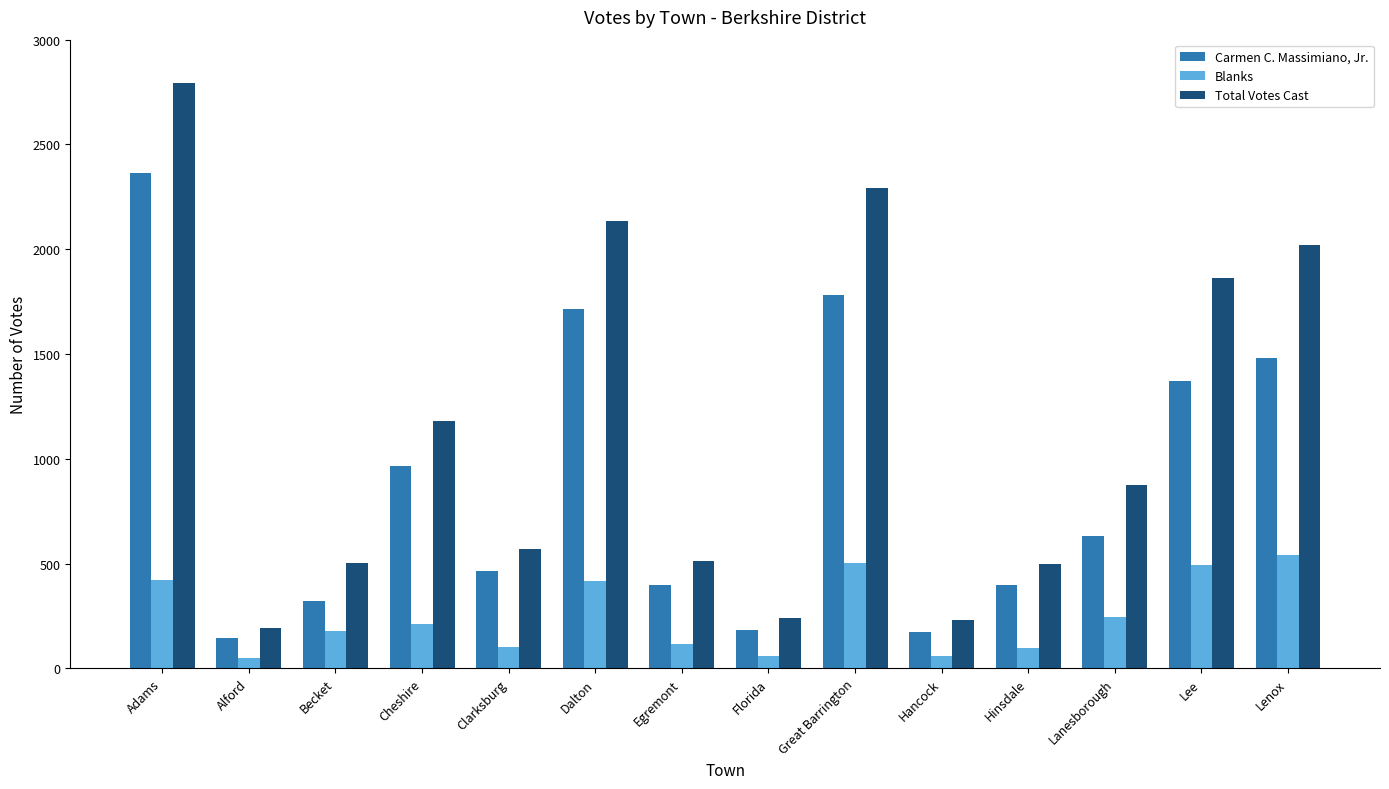

Which series changed the most between Dalton and Hinsdale?

Total Votes Cast